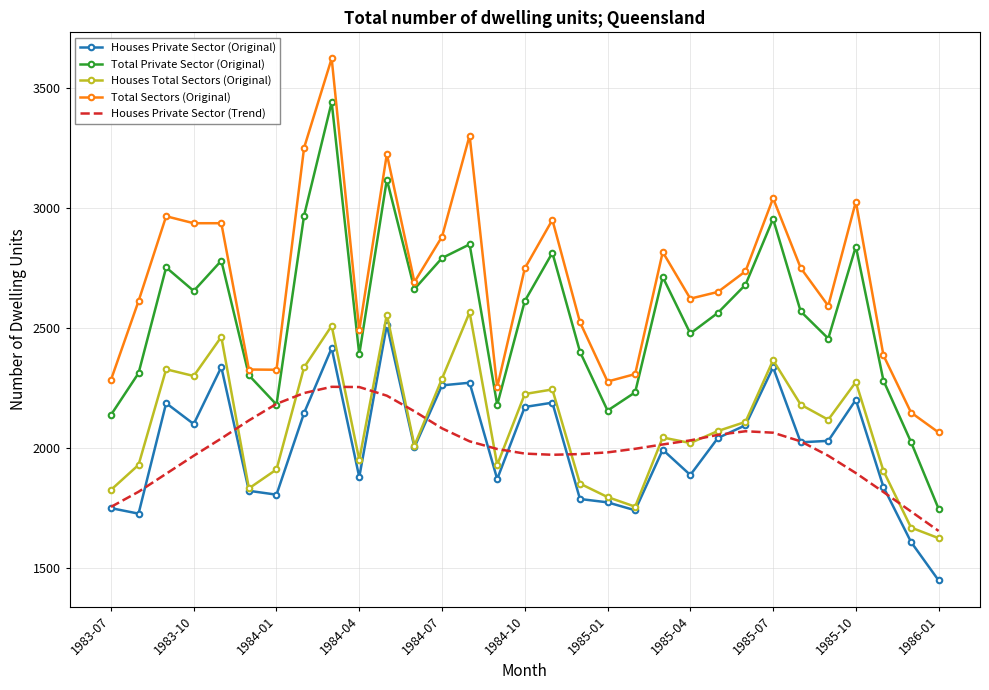

Rank the series by their maximum value, from lowest to highest.

Houses Private Sector (Trend), Houses Private Sector (Original), Houses Total Sectors (Original), Total Private Sector (Original), Total Sectors (Original)